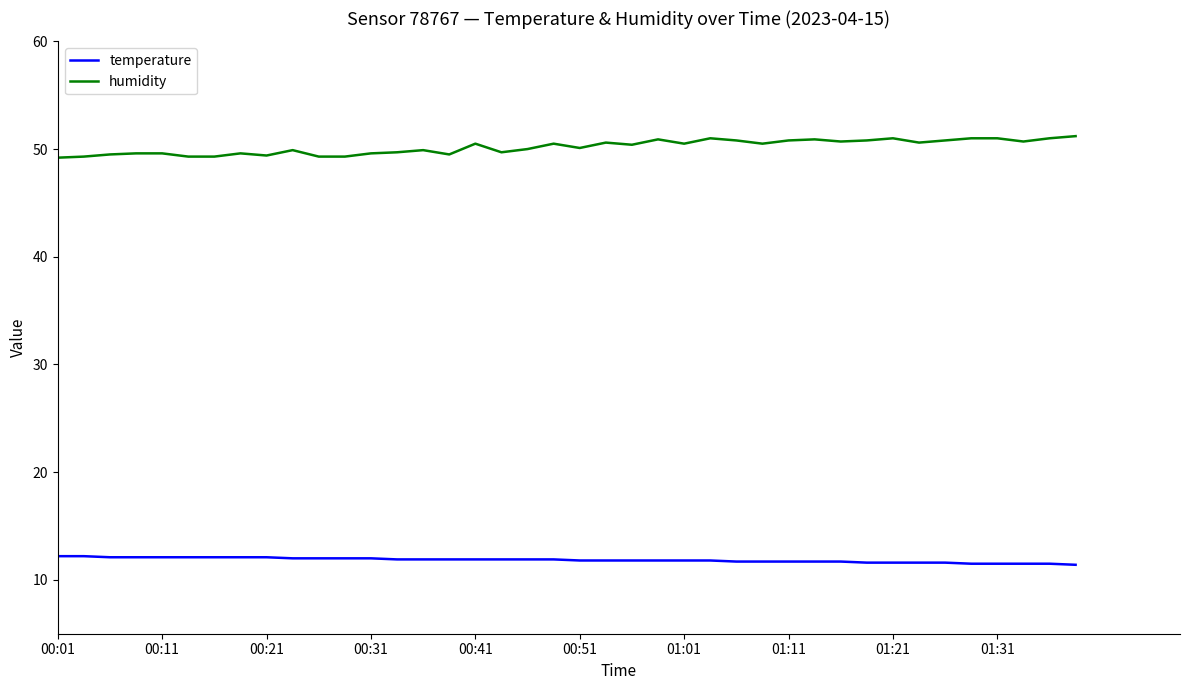

Rank the series by their average value, from lowest to highest.

temperature, humidity